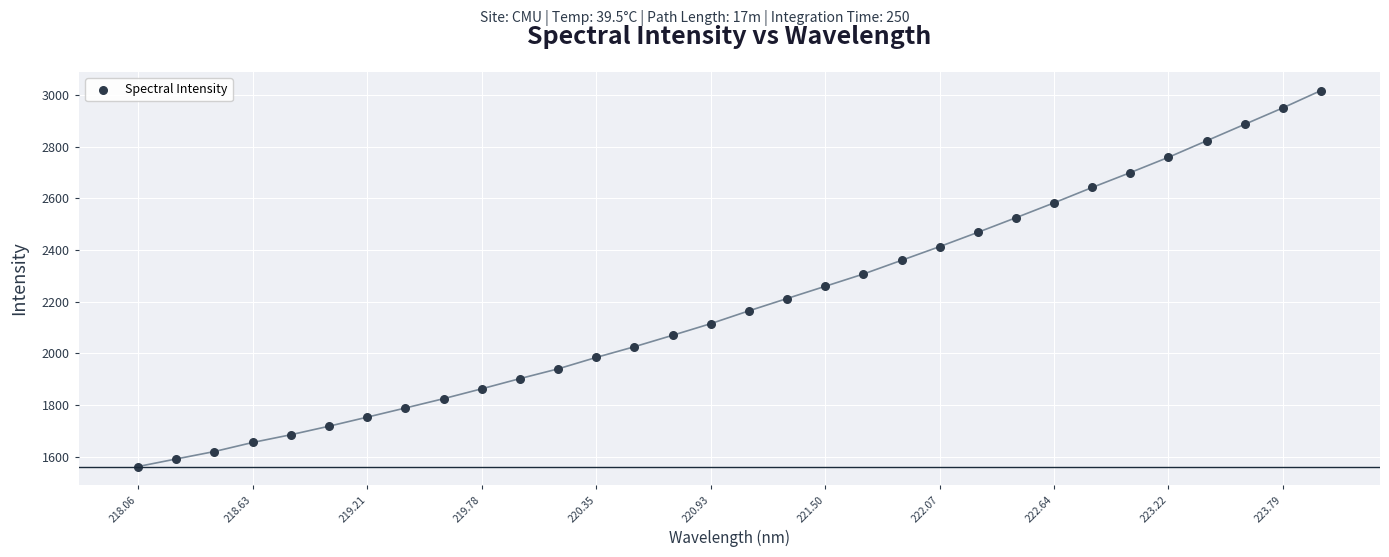

What is the range of X values (max minus min)?

5.9